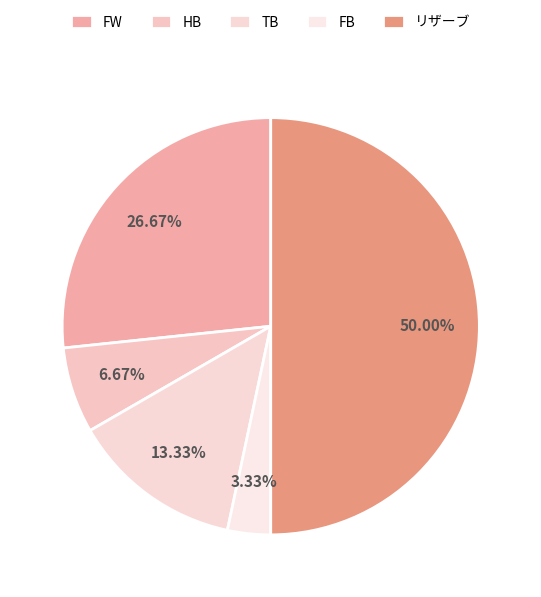

Count the number of slices in the pie.

5